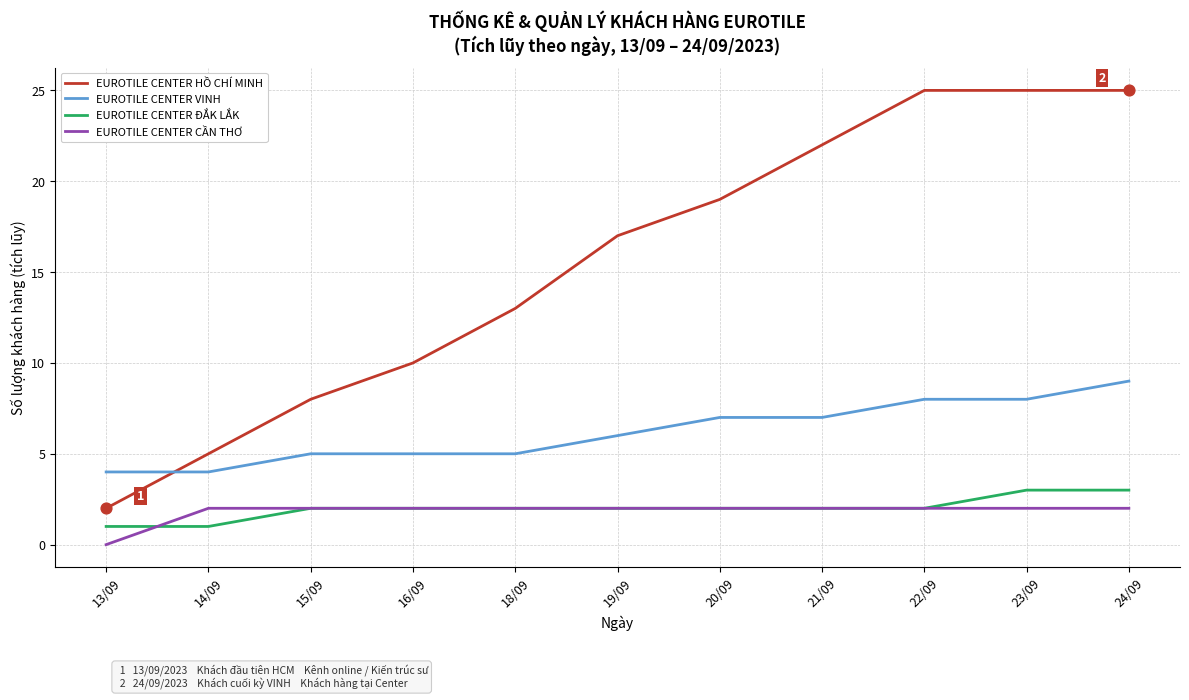

At how many categories does at least one series exceed 11?

7